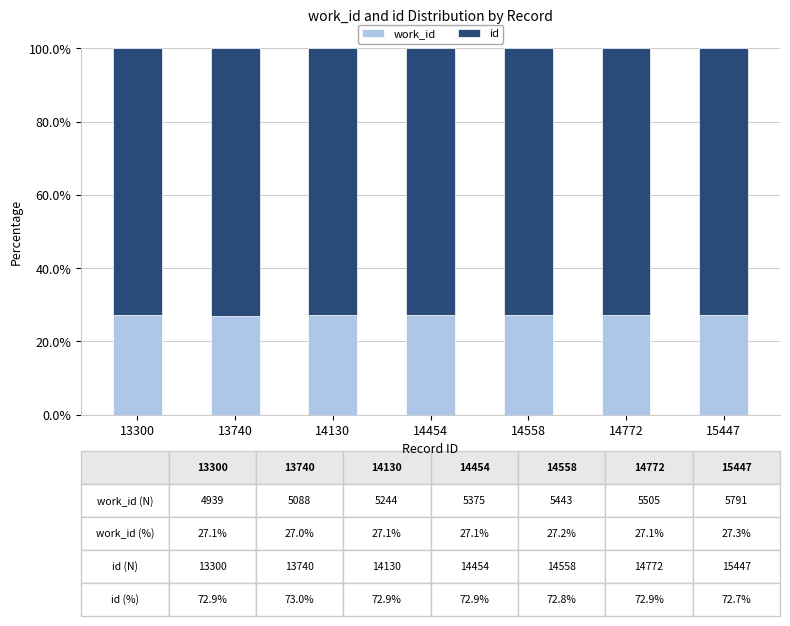

What is the total value across all series at 13740?

100.0